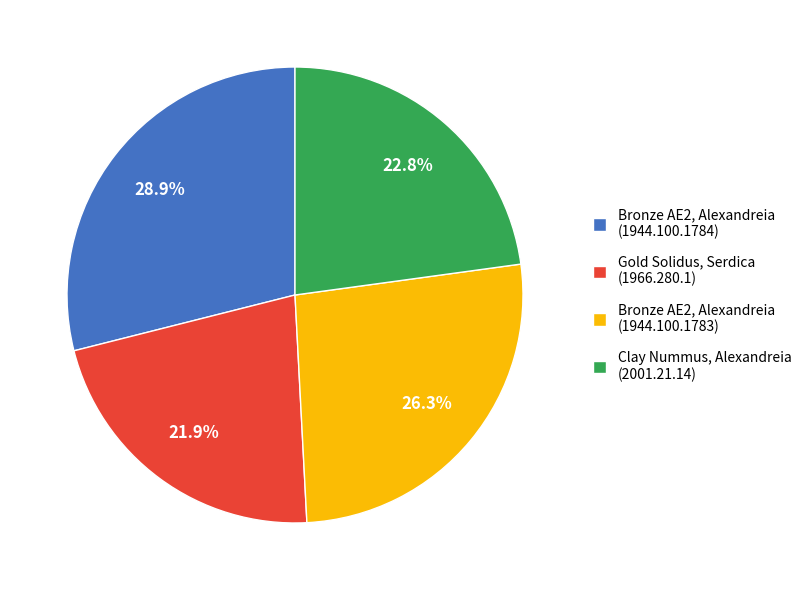

What percentage is NOT represented by Gold Solidus, Serdica (1966.280.1)?

78.1%